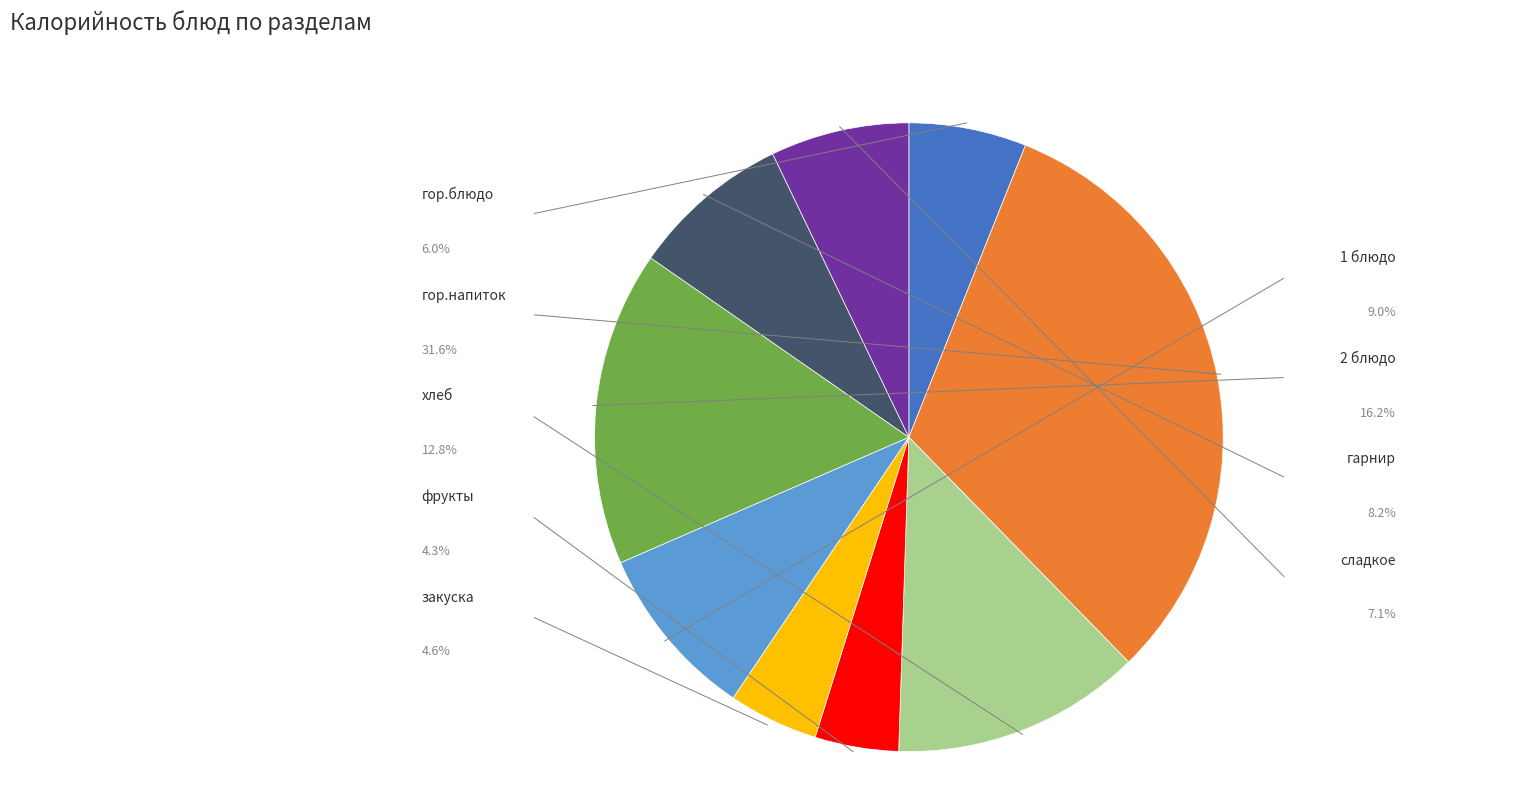

To the nearest percent, what is the difference between the фрукты and 2 блюдо slice percentages?

12%